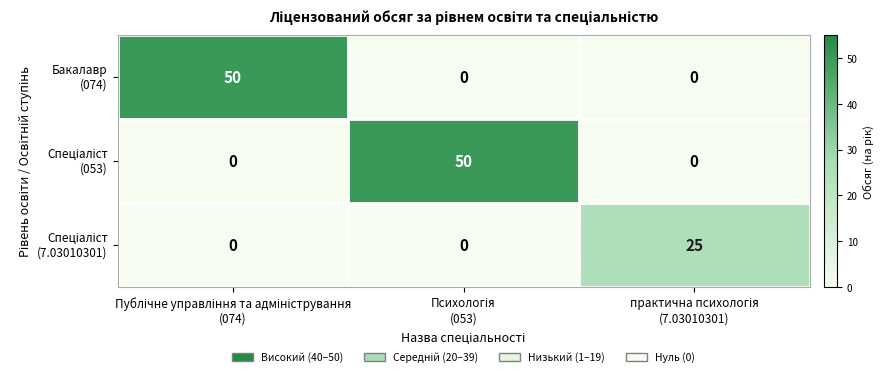

What is the maximum value shown in the chart?

50